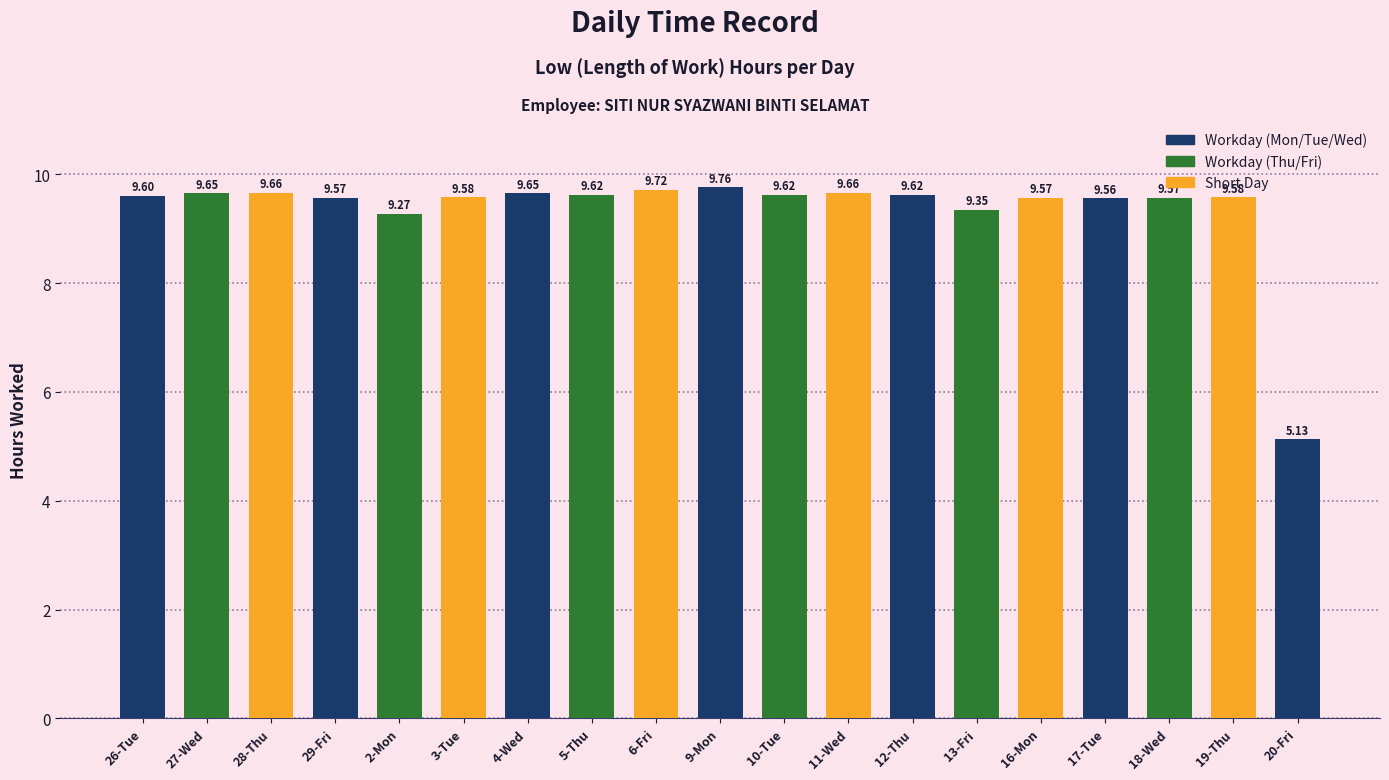

What is the maximum value shown in the chart?

9.8